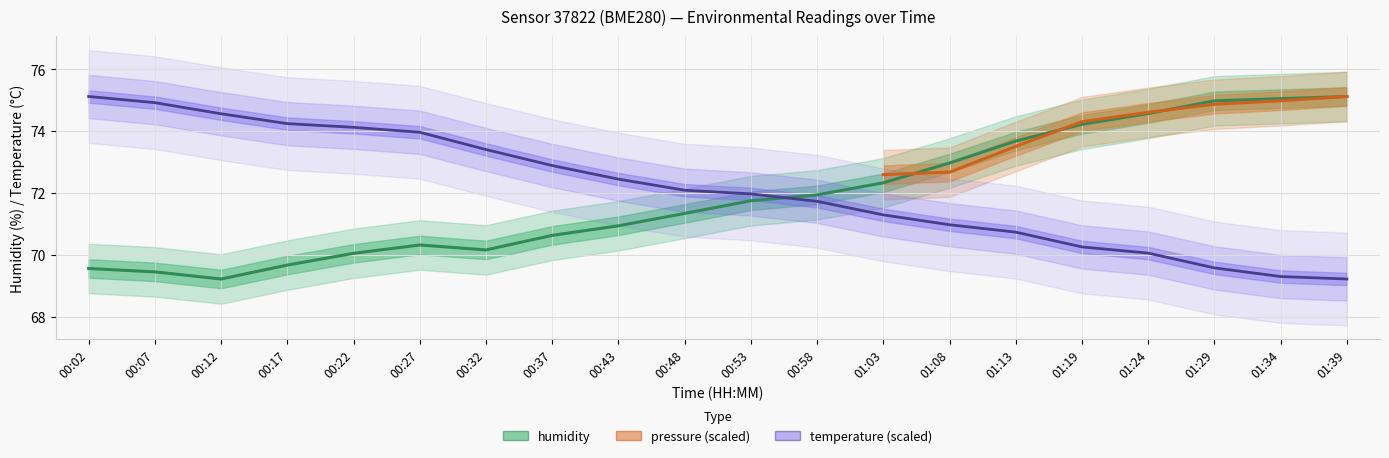

Which category has the highest value across all series?

00:02